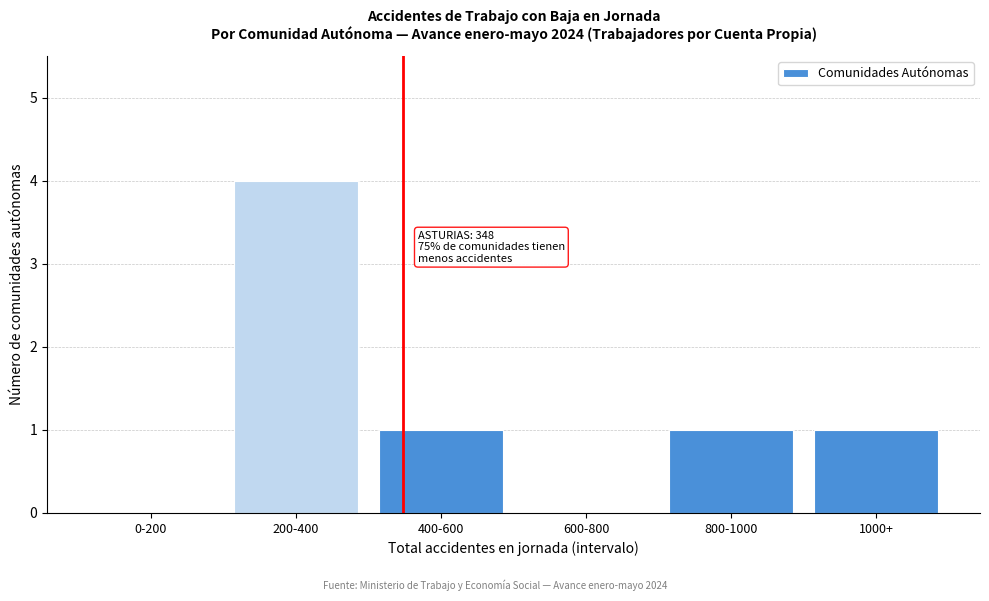

Reading left to right, what are all the values shown in this chart?

0-200=0	200-400=4	400-600=1	600-800=0	800-1000=1	1000+=1